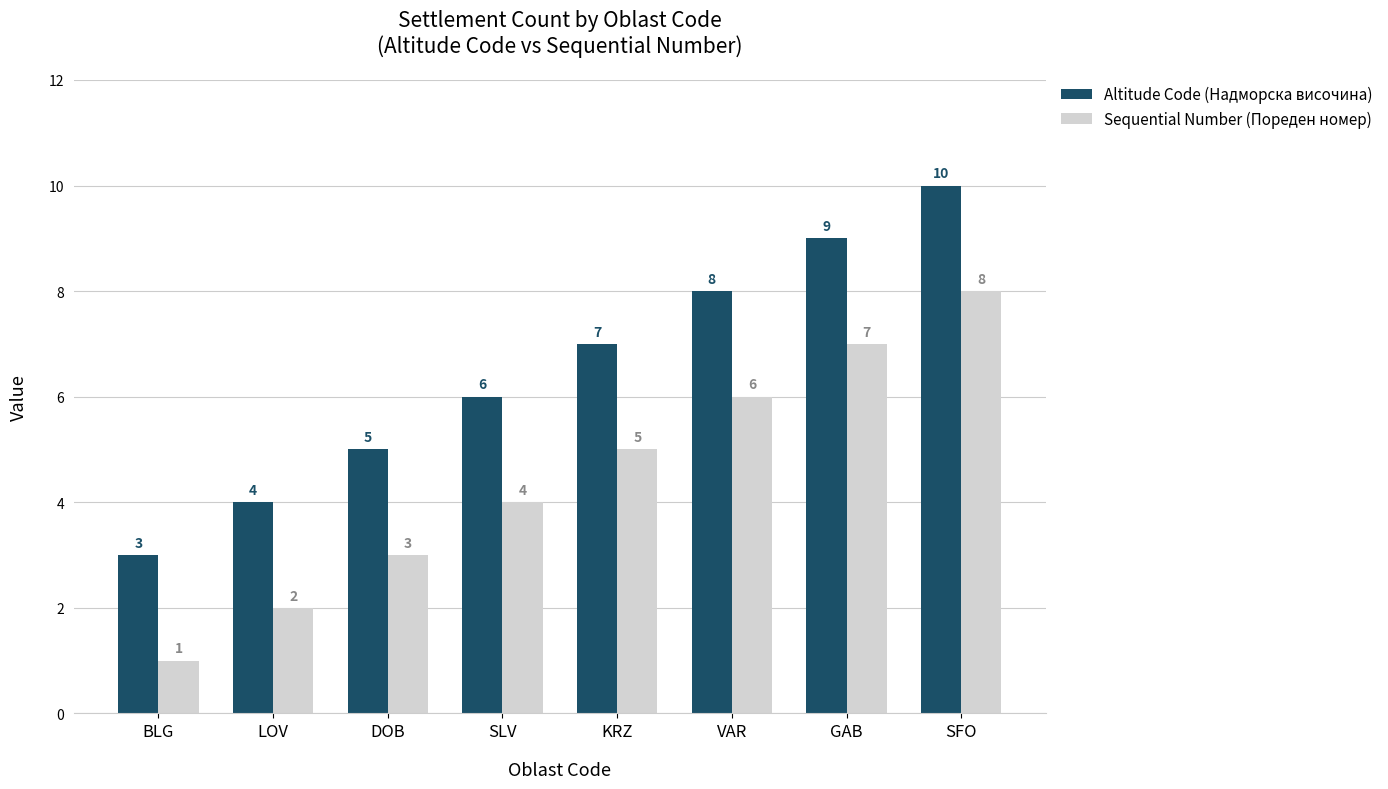

List the series in order of their peak value, lowest first.

Sequential Number (Пореден номер), Altitude Code (Надморска височина)